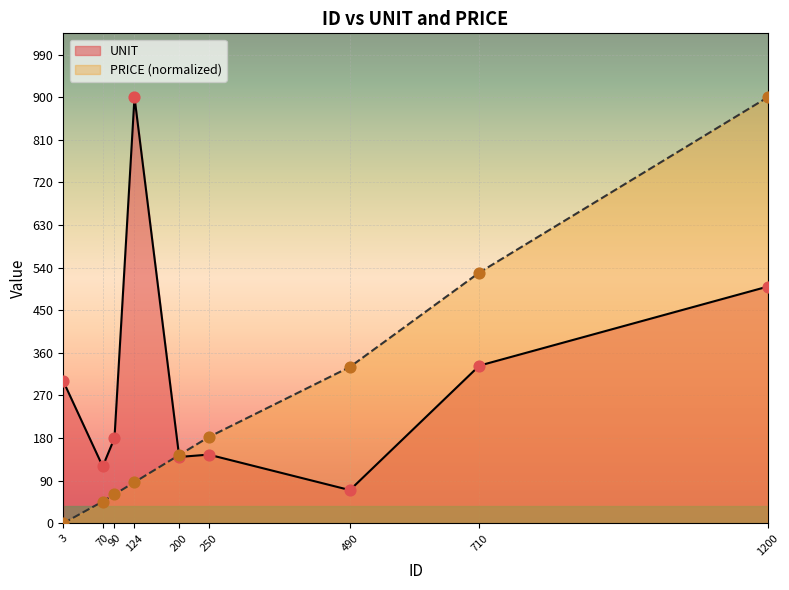

Which series contains the highest Y value?

UNIT